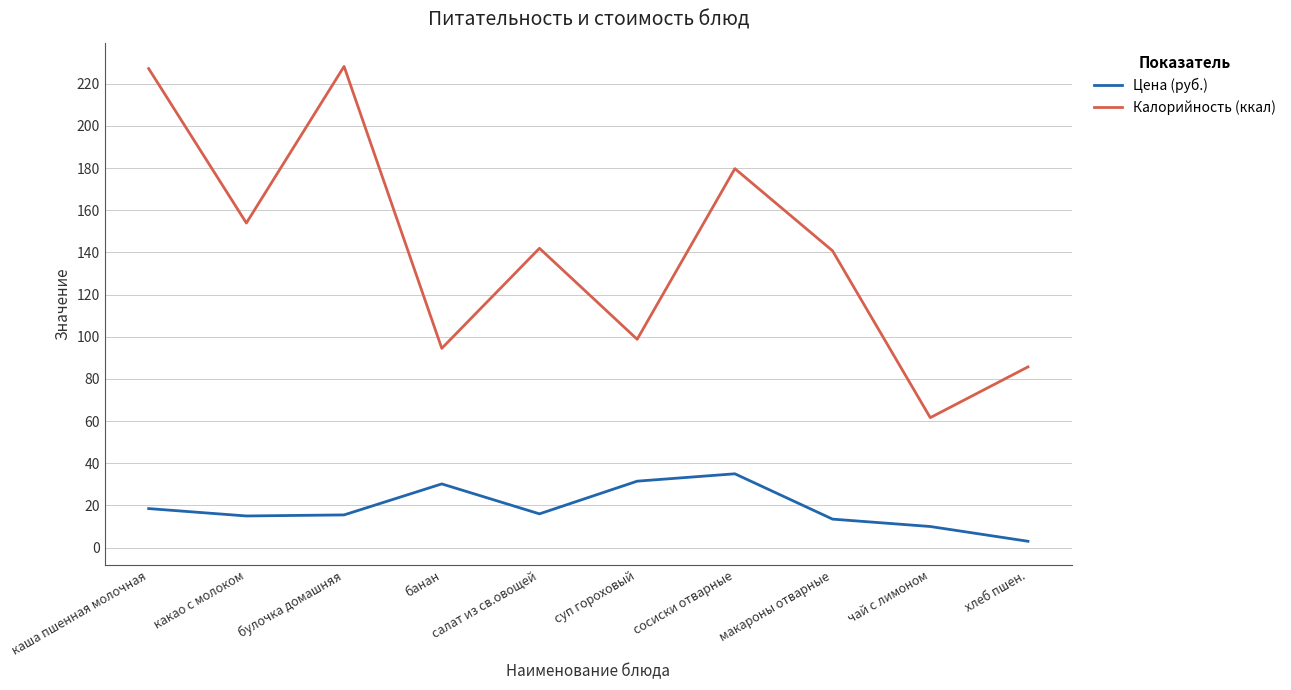

At how many categories does at least one series exceed 10?

10